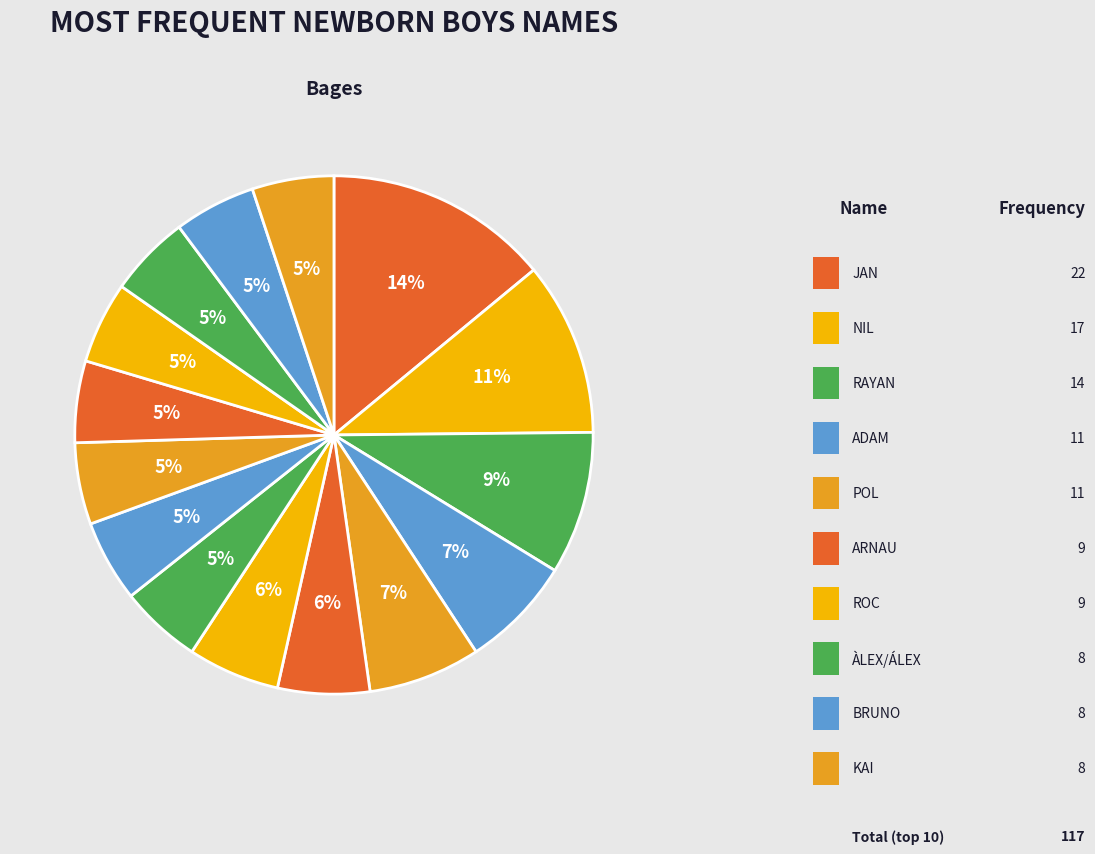

How many slices are in this pie chart?

15